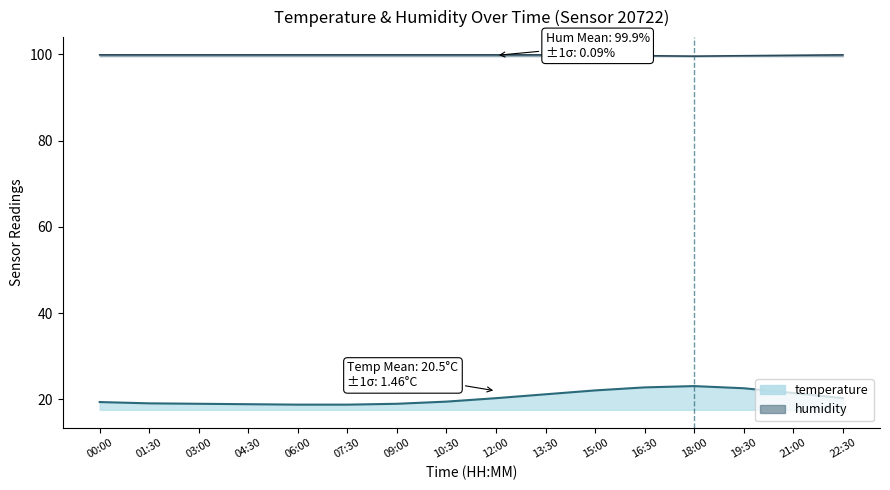

What is the label of the 15th point from the right?

01:30